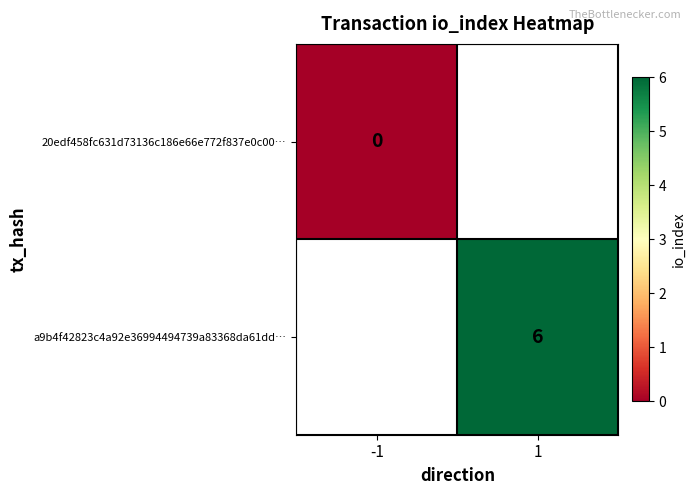

The value of a9b4f42823c4a92e36994494739a83368da61dd… at 1 is 2. True or false?

False